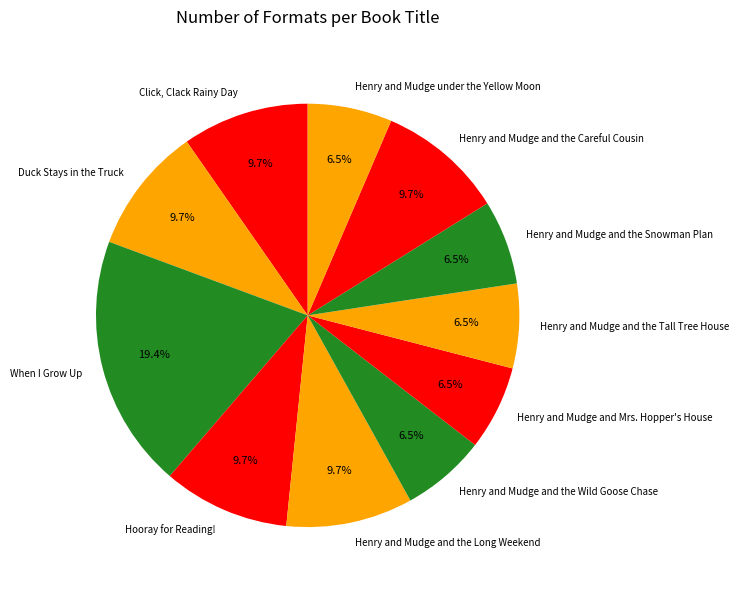

How many segments does this pie chart have?

11